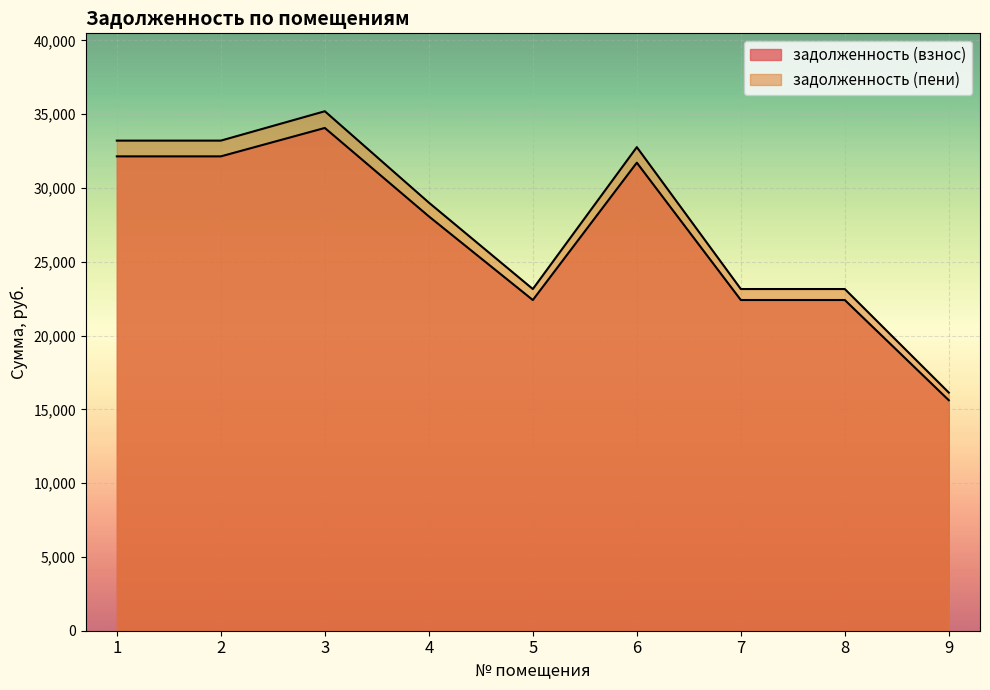

Reading left to right, list all the values displayed in this chart.

задолженность (взнос): 32143.9	32143.9	34069.4	28079.2	22409.9	31716.0	22409.9	22409.9	15617.4
задолженность (пени): 33211.2	33211.2	35200.7	29011.6	23154.1	32769.2	23154.1	23154.1	16136.0